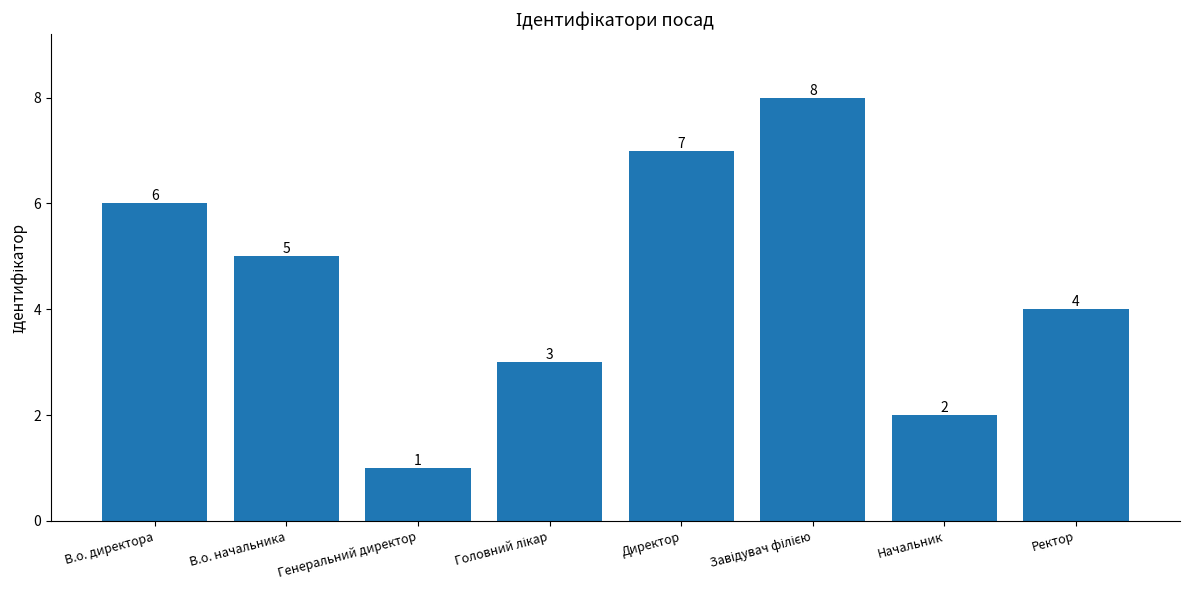

Reading left to right, what are all the values shown in this chart?

6	5	1	3	7	8	2	4